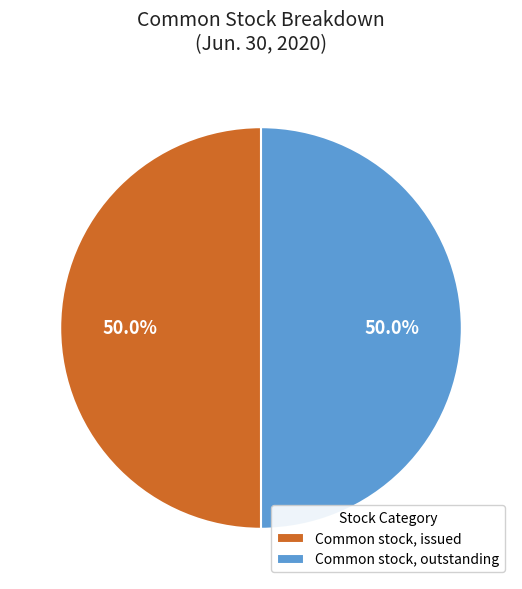

Combined, what portion of the pie is Common stock, outstanding and Common stock, issued?

100.0%